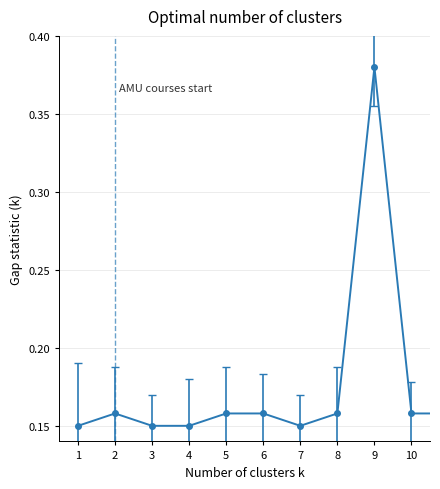

True or false: there are more than 1 points higher than both neighbors.

True